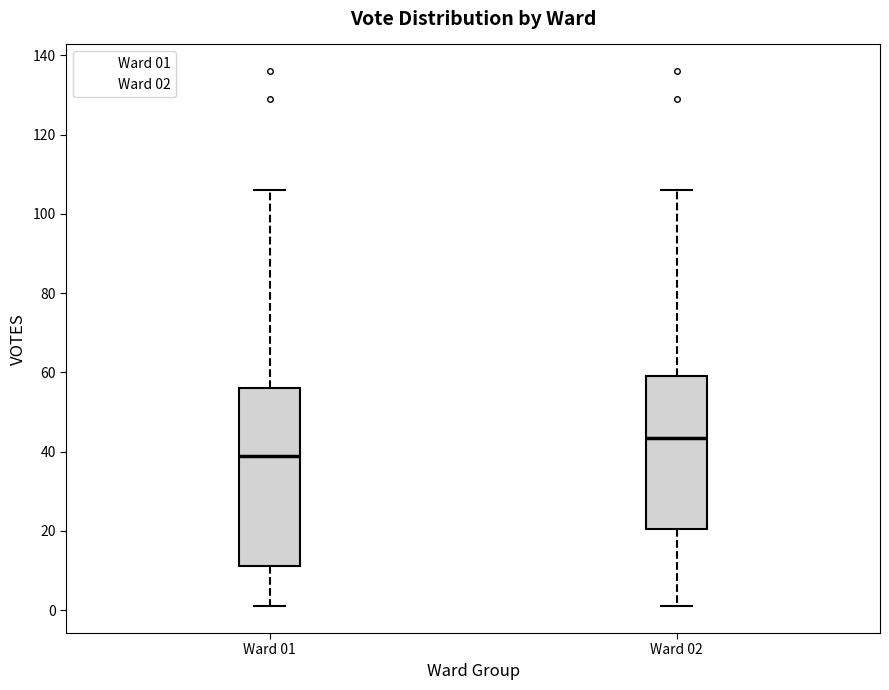

Comparing the boxes themselves (not the whiskers), which one is the tallest?

Ward 01